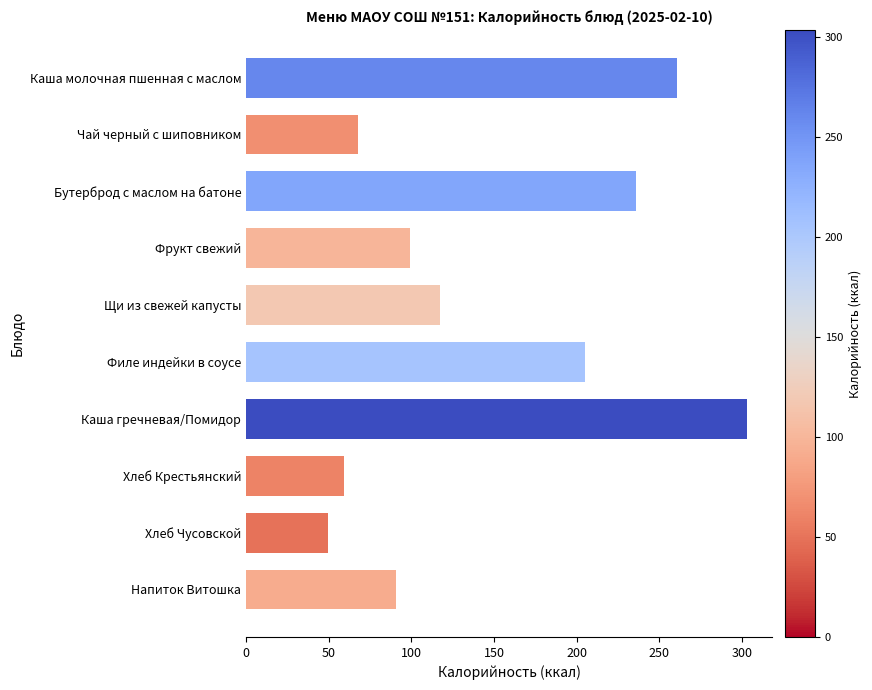

What is the average value?

149.0